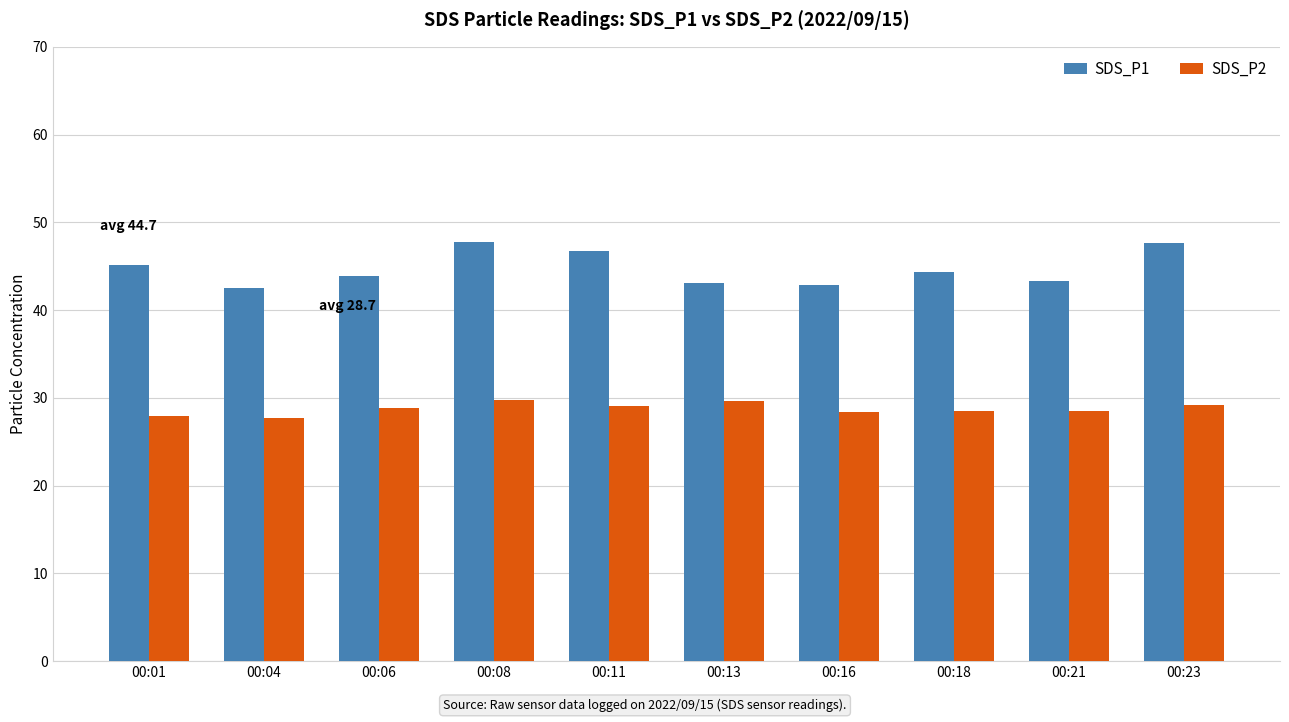

How many bars are there in total?

20